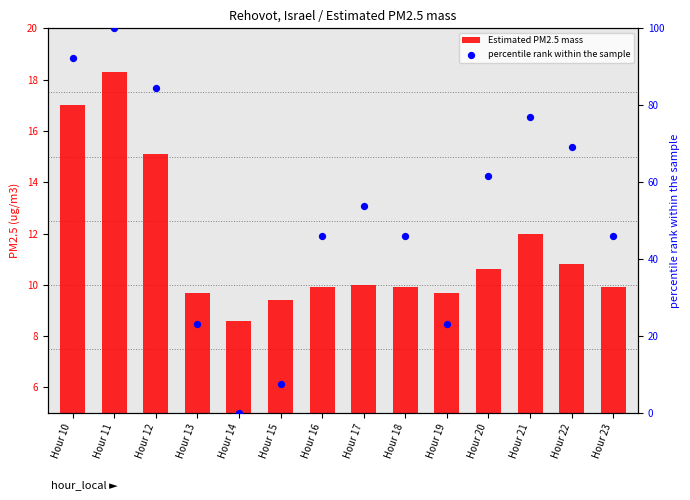

What is the total value across all series at Hour 14?

8.6